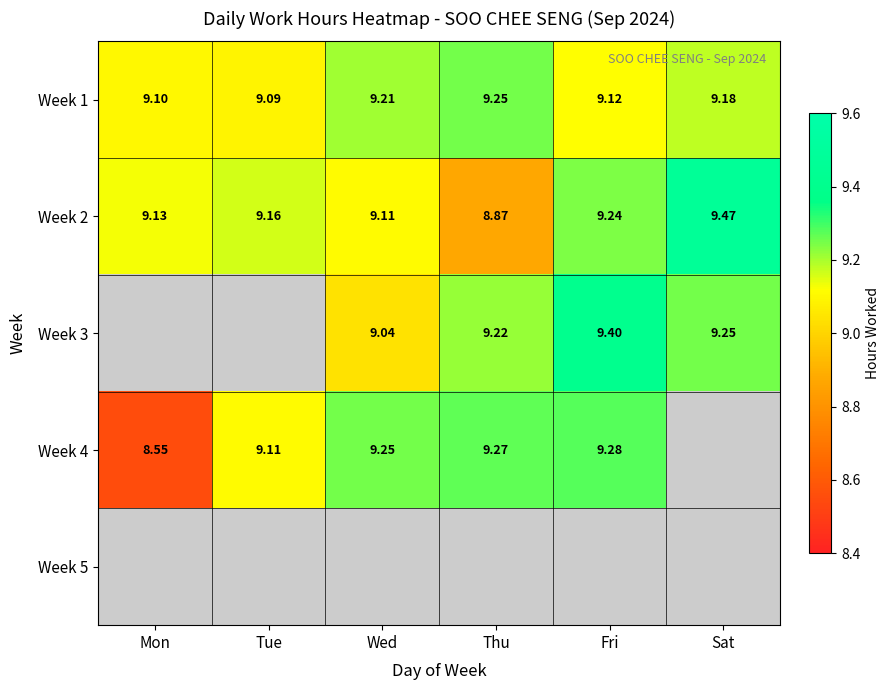

At which label is Week 2 closest to 9?

Wed